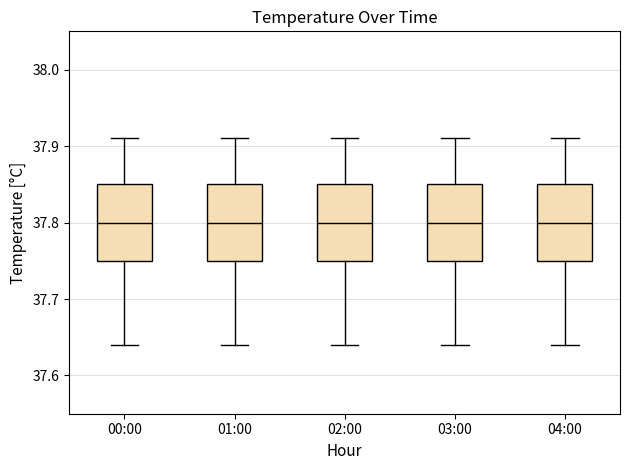

Reading left to right, transcribe this box plot: for each box, give where its median line is, the range the box spans, and where its two whiskers end, as read against the y-axis. The values are not printed on the chart, so give them approximately, as read against the axis.

00:00: median 37.80, box 37.75 to 37.85, whiskers 37.64 to 37.91
01:00: median 37.80, box 37.75 to 37.85, whiskers 37.64 to 37.91
02:00: median 37.80, box 37.75 to 37.85, whiskers 37.64 to 37.91
03:00: median 37.80, box 37.75 to 37.85, whiskers 37.64 to 37.91
04:00: median 37.80, box 37.75 to 37.85, whiskers 37.64 to 37.91